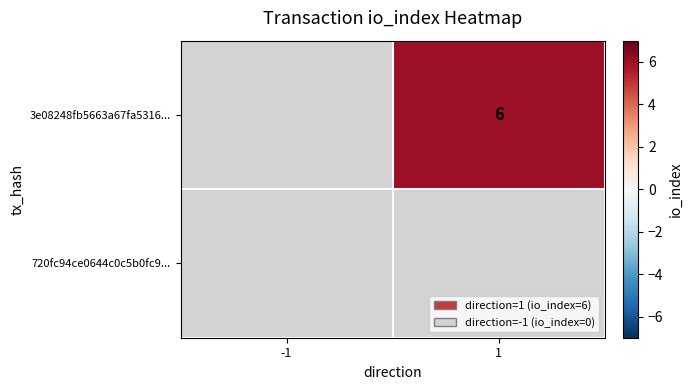

The value of 3e08248fb5663a67fa5316... at 1 is 6. True or false?

True